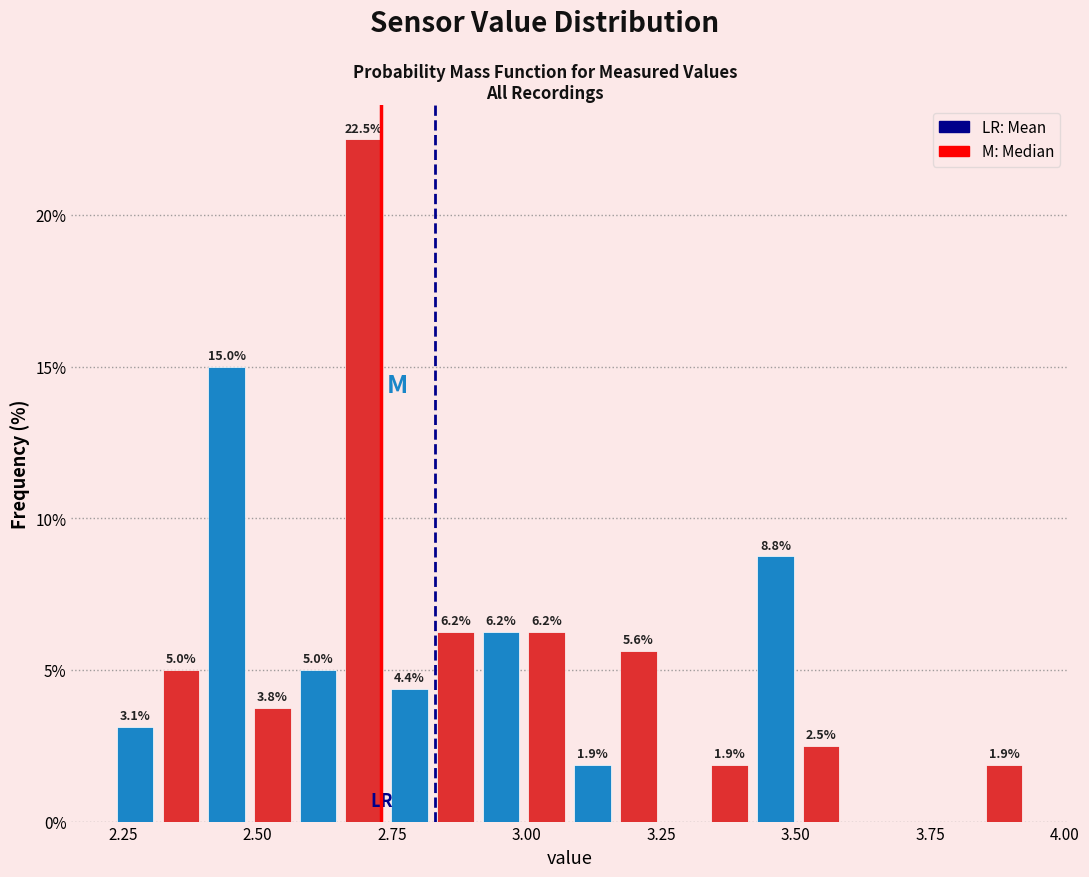

Read against the x-axis, roughly where is the centre of the tallest bar?

2.70